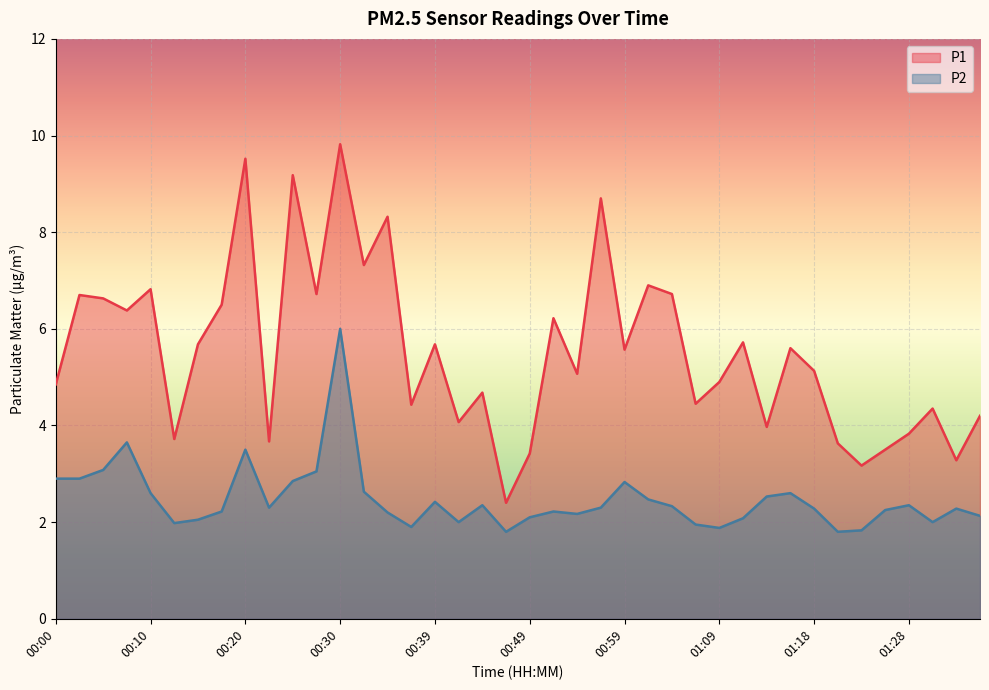

How many data points does each series have?

40